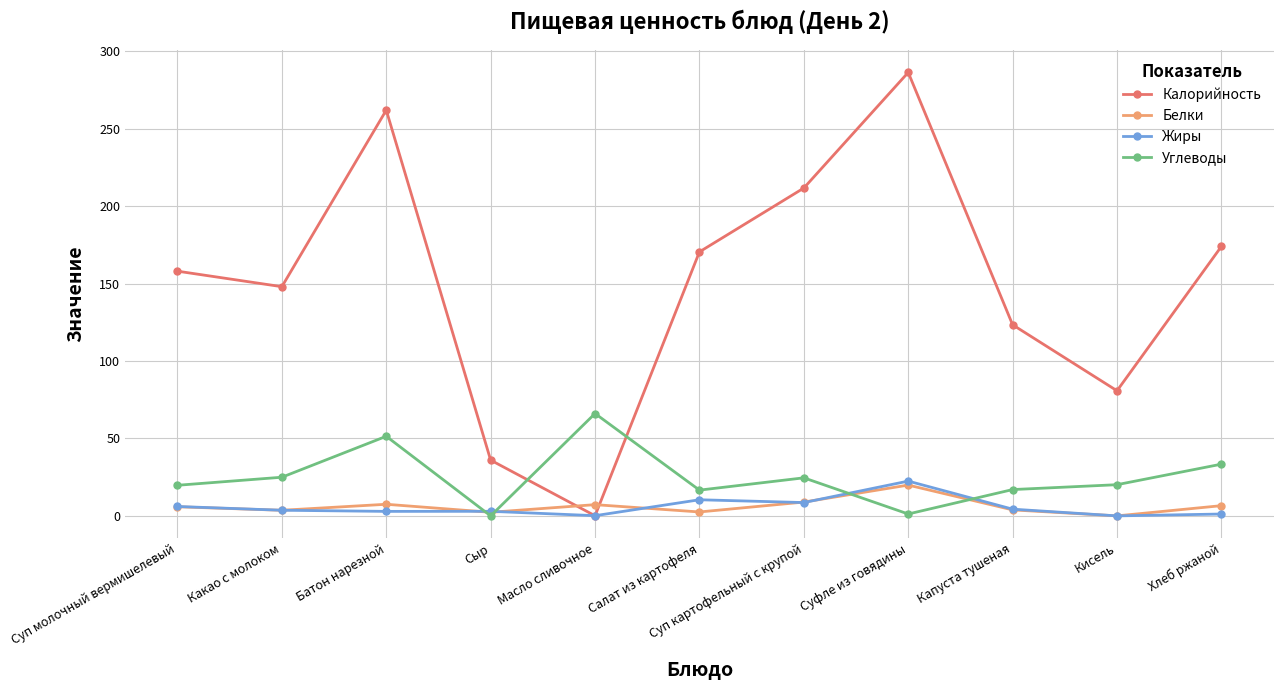

The Калорийность series shows 104.9 at Суп картофельный с крупой. True or false?

False